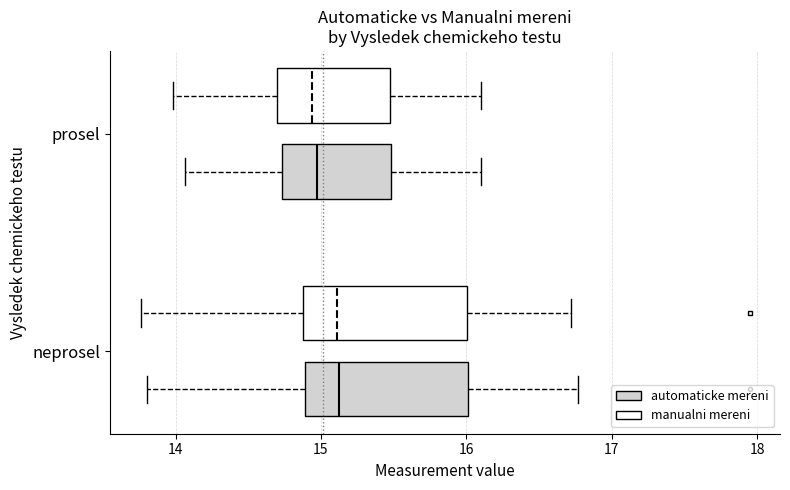

Reading bottom to top, read every box against the x-axis: the position of its median line, the range the box covers, and the ends of its whiskers. The values are not printed on the chart, so give them approximately, as read against the axis.

neprosel (automaticke mereni): median 15.1, box 14.9 to 16.0, whiskers 13.8 to 16.8
neprosel (manualni mereni): median 15.1, box 14.9 to 16.0, whiskers 13.8 to 16.7
prosel (automaticke mereni): median 15.0, box 14.7 to 15.5, whiskers 14.1 to 16.1
prosel (manualni mereni): median 14.9, box 14.7 to 15.5, whiskers 14.0 to 16.1